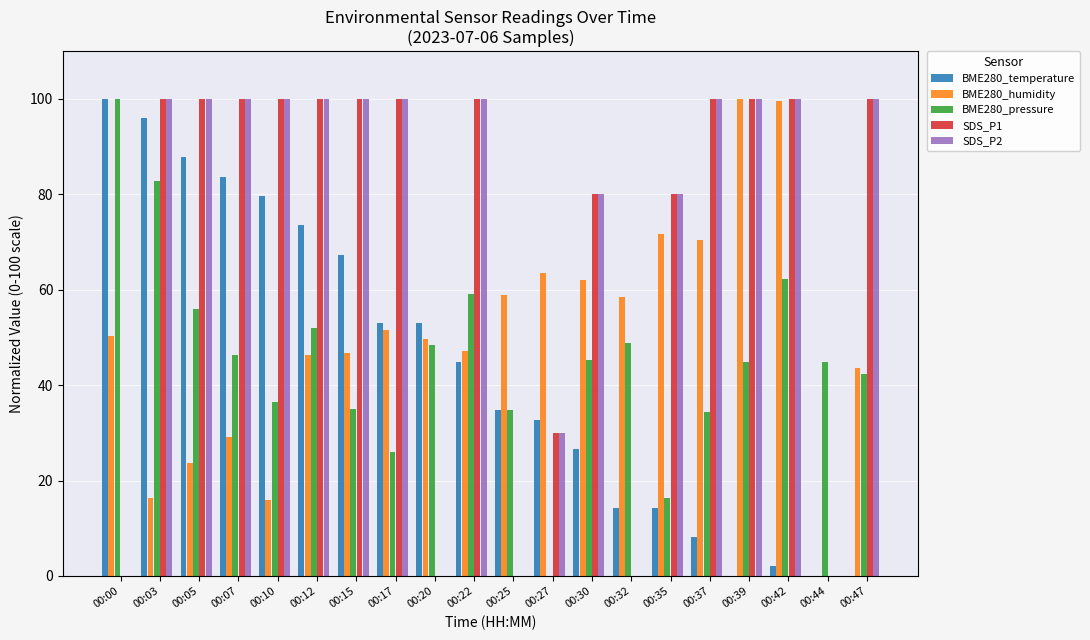

What are all the series names shown in the legend?

BME280_temperature, BME280_humidity, BME280_pressure, SDS_P1, SDS_P2